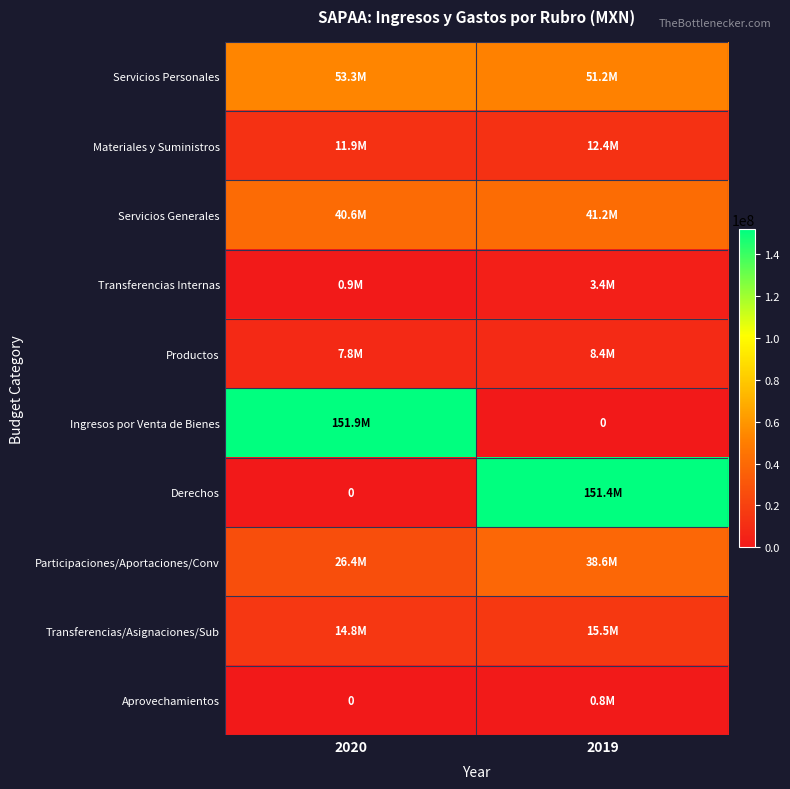

Which category has the highest value across all series?

2020